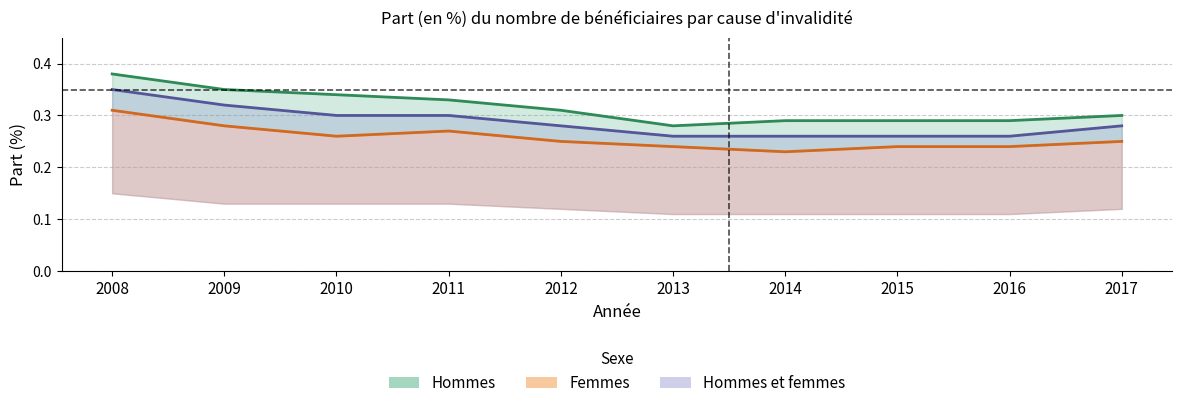

True or false: Hommes et femmes - Total and Hommes - Total cross at least once.

False